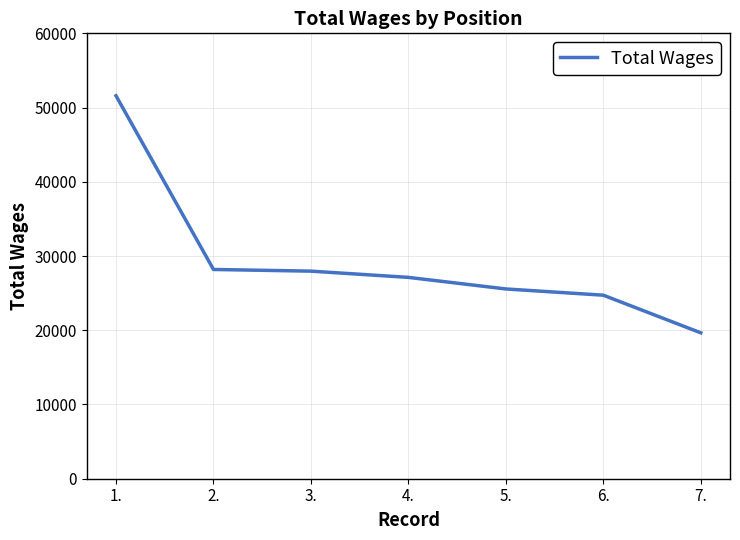

Is this an area chart (filled region under the line)?

No